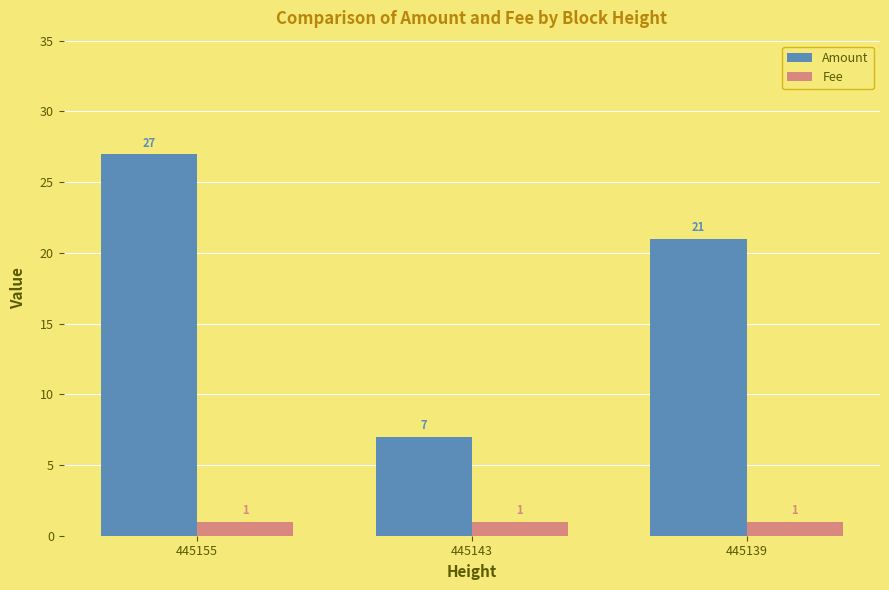

Which label corresponds to the largest value in the chart?

445155